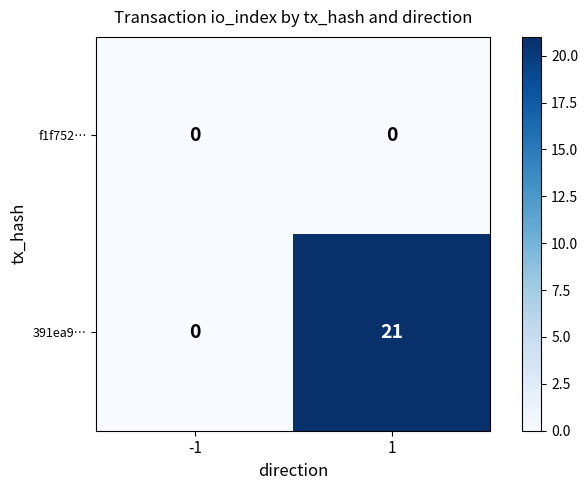

What is the difference between the 391ea9… values at 1 and -1?

21